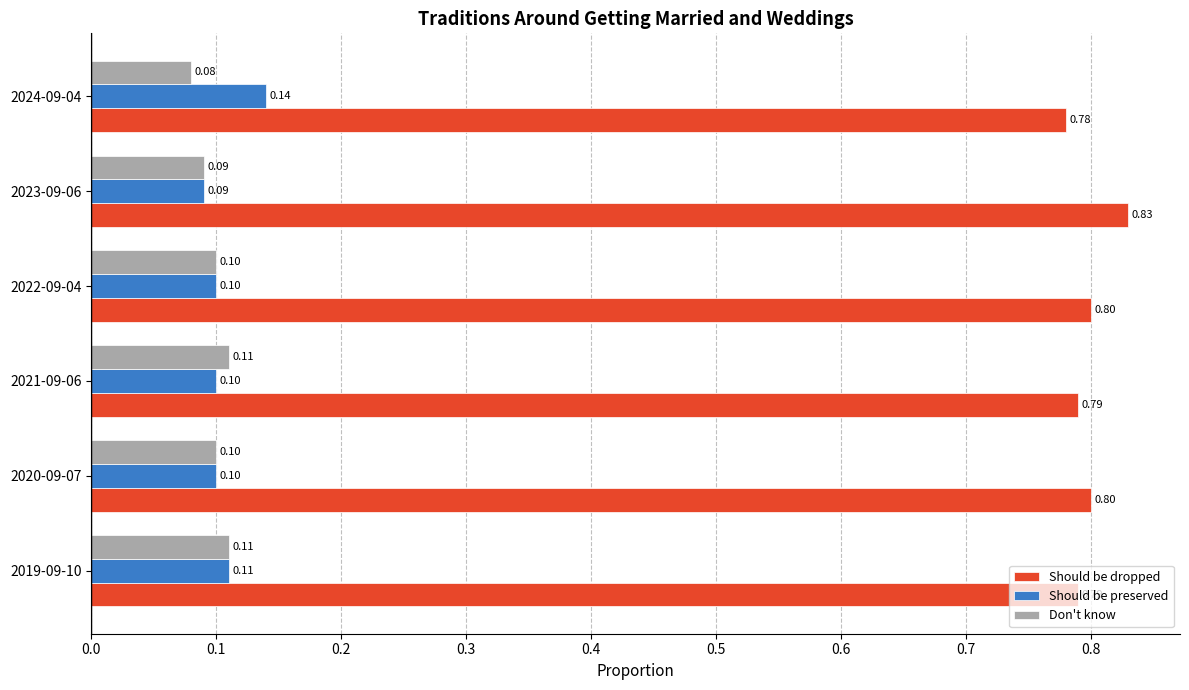

List the series in order of their peak value, highest first.

Should be dropped, Should be preserved, Don't know